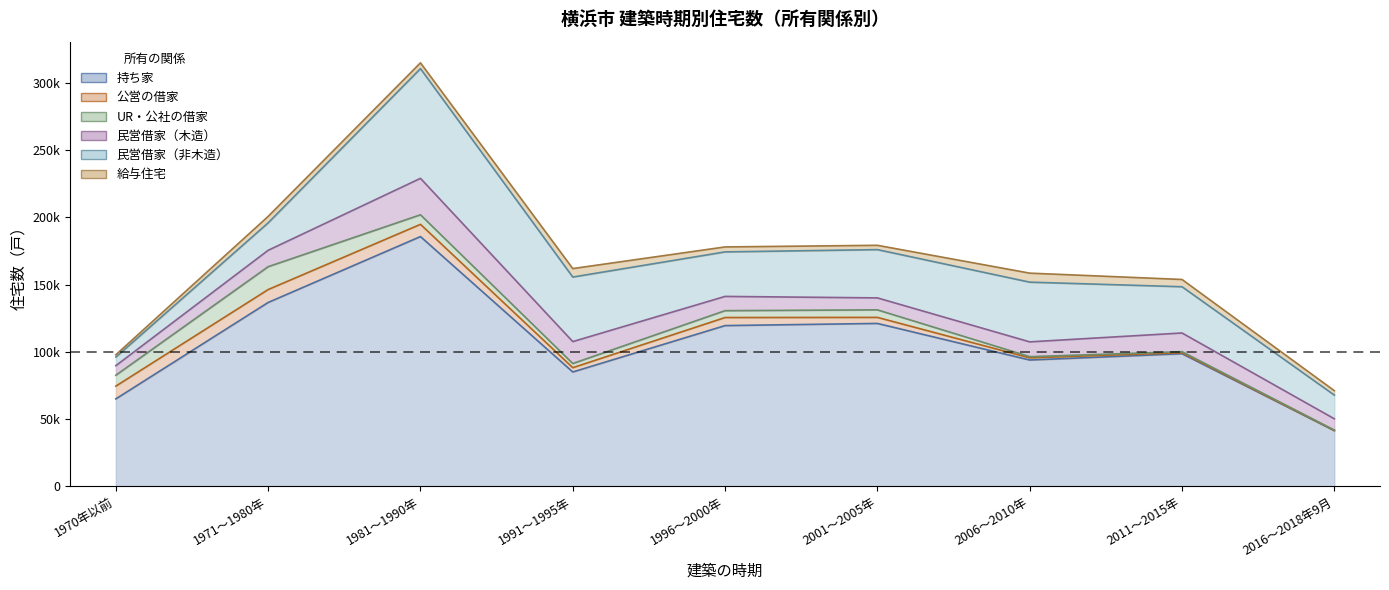

What are all the series names shown in the legend?

持ち家, 公営の借家, UR・公社の借家, 民営借家（木造）, 民営借家（非木造）, 給与住宅